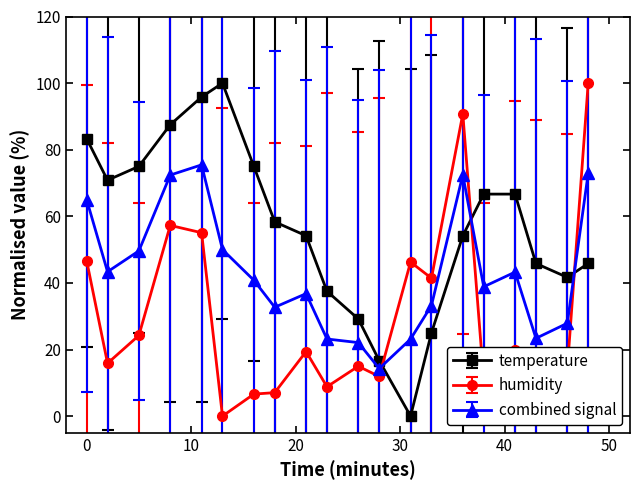

How many interior local valleys does the temperature series have?

3